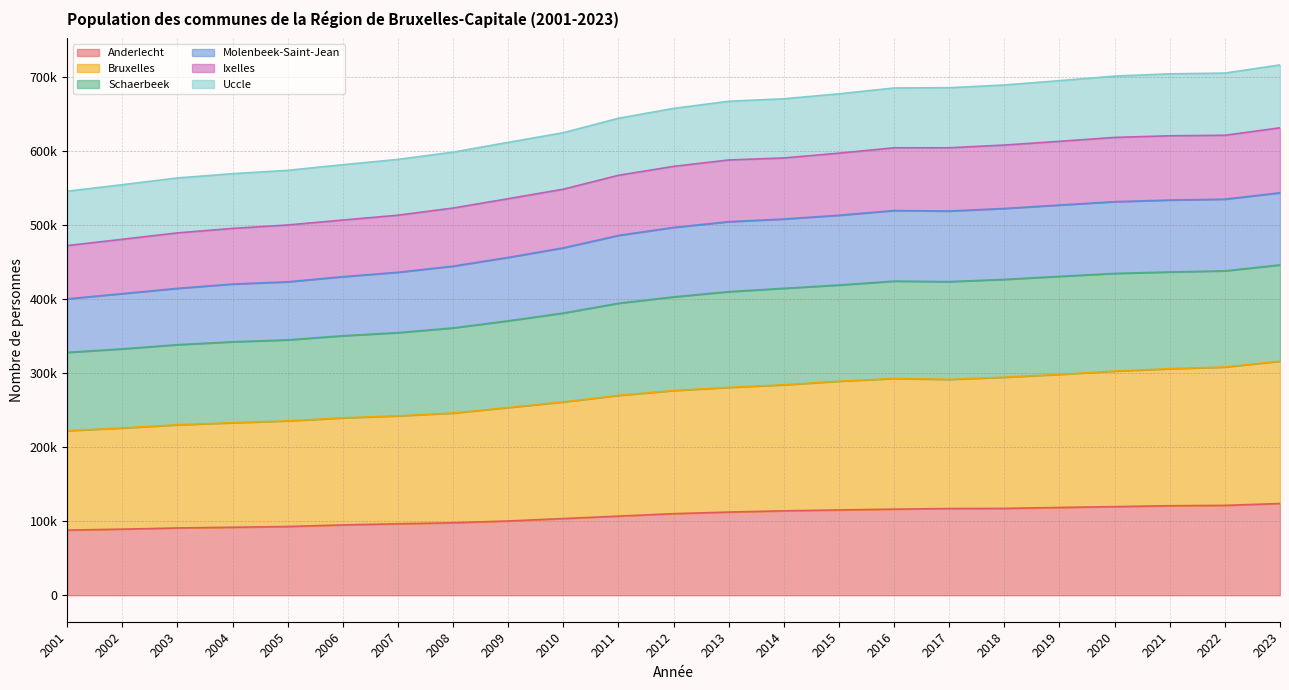

Is the value of Anderlecht at 2007 greater than the value of Bruxelles at 2020?

No